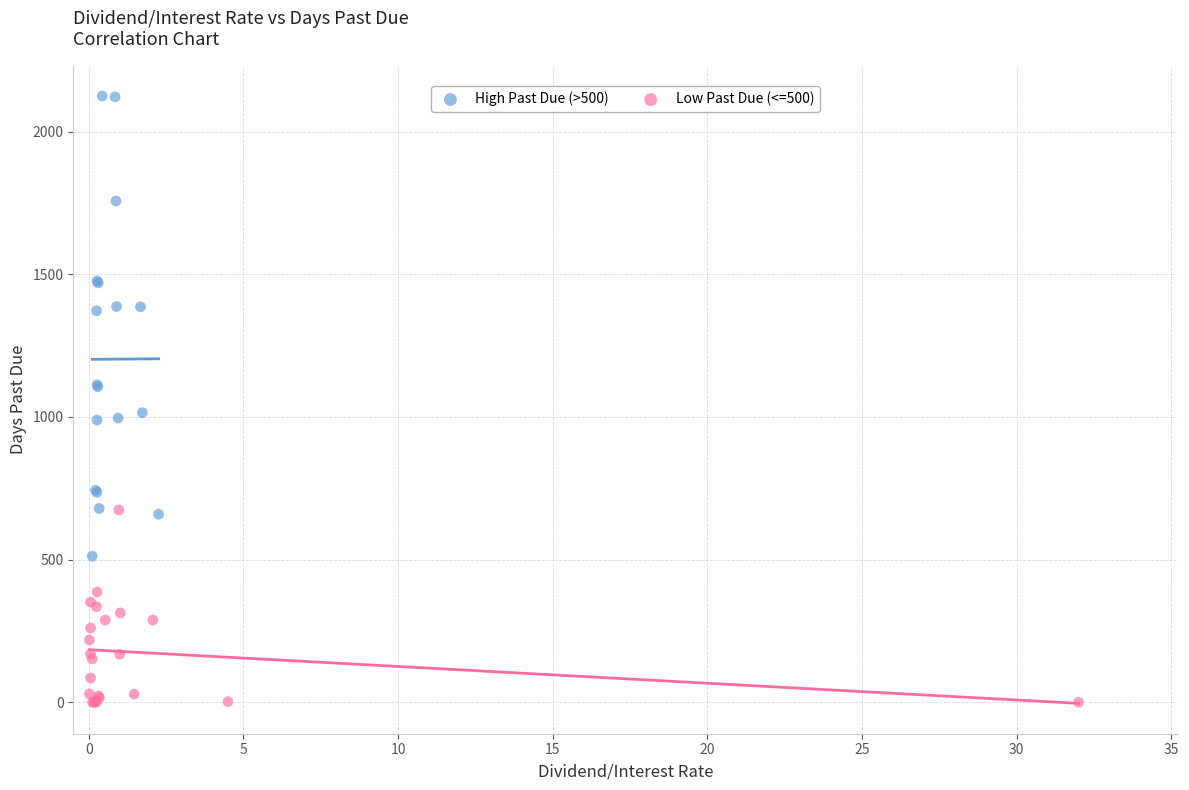

Which series has the largest Y range (max minus min)?

High Past Due (>500)